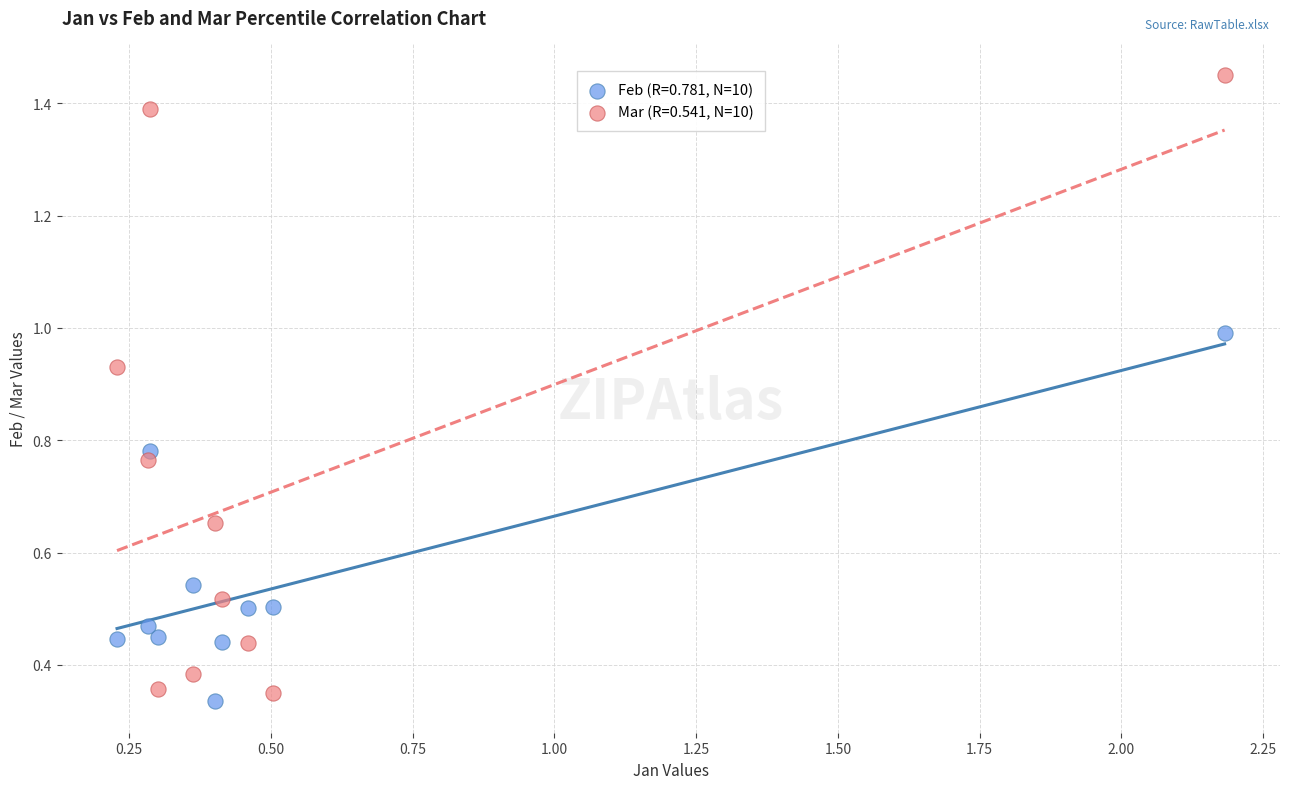

Across all data points, what is the range of X values (max minus min)?

2.0